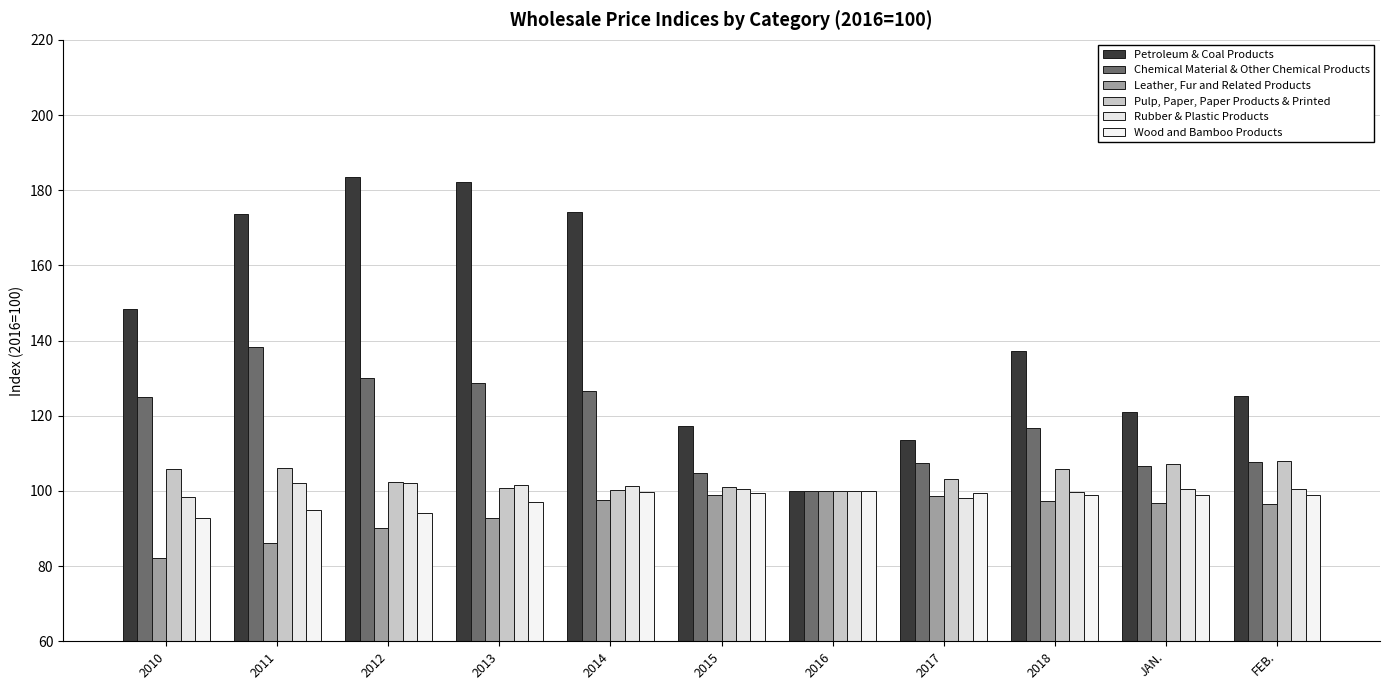

Reading right to left, extract all data points from this chart.

Petroleum & Coal Products: 125.3	121.0	137.3	113.5	100.0	117.3	174.1	182.2	183.6	173.8	148.5
Chemical Material & Other Chemical Products: 107.8	106.7	116.6	107.5	100.0	104.9	126.7	128.8	130.0	138.4	125.1
Leather, Fur and Related Products: 96.5	96.8	97.4	98.6	100.0	99.0	97.5	92.9	90.1	86.1	82.2
Pulp, Paper, Paper Products & Printed: 107.9	107.2	105.9	103.0	100.0	101.0	100.3	100.8	102.4	106.2	105.8
Rubber & Plastic Products: 100.6	100.5	99.7	98.1	100.0	100.6	101.2	101.5	102.2	102.1	98.3
Wood and Bamboo Products: 98.9	99.0	99.0	99.4	100.0	99.5	99.8	97.0	94.1	95.0	92.7